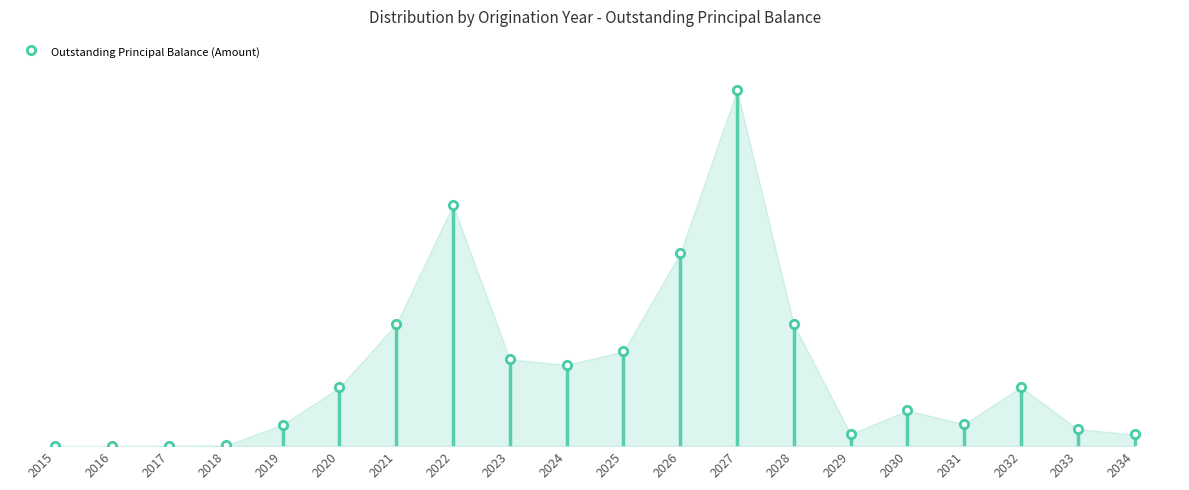

True or false: the data has more than 2 interior local peaks.

True